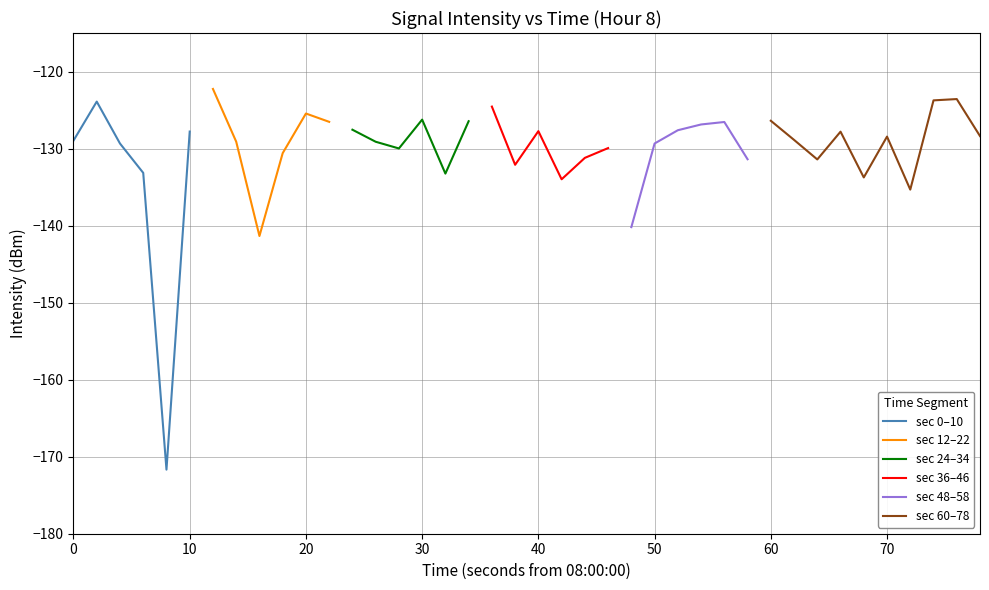

The value of sec 60–78 at 60 is -126.4. True or false?

True